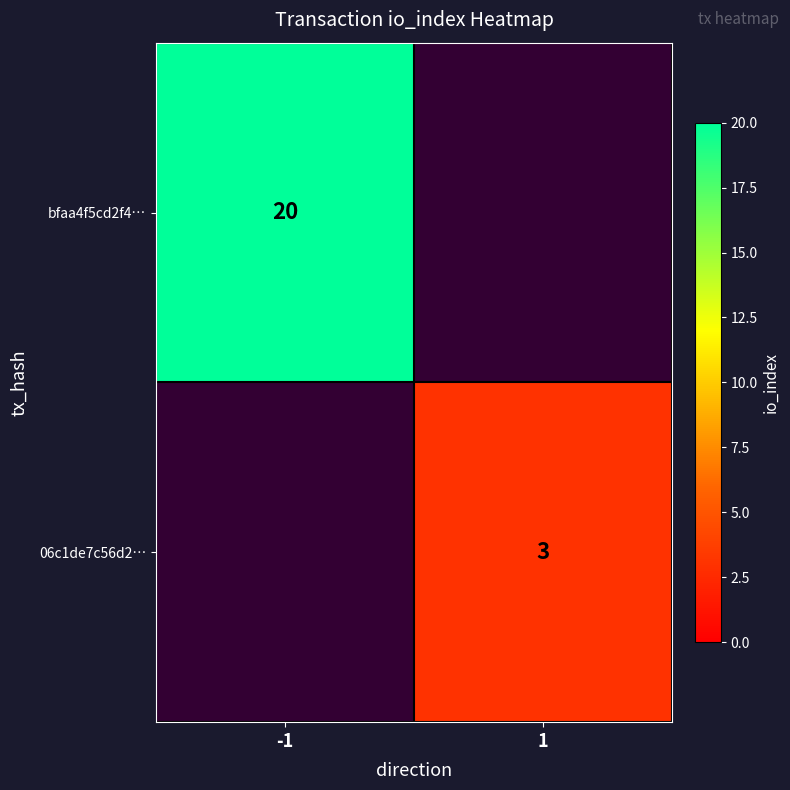

Is it true that bfaa4f5cd2f4… equals 20 at -1?

True